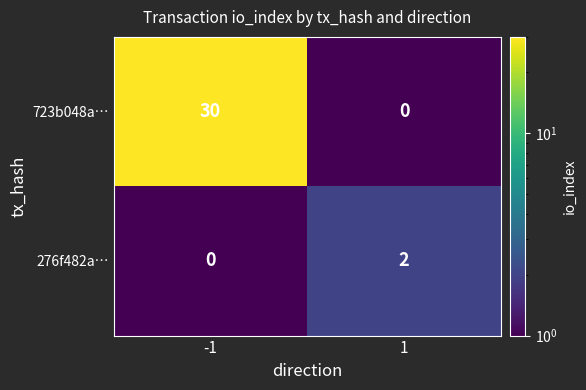

Which has a higher value, -1 or 1?

-1